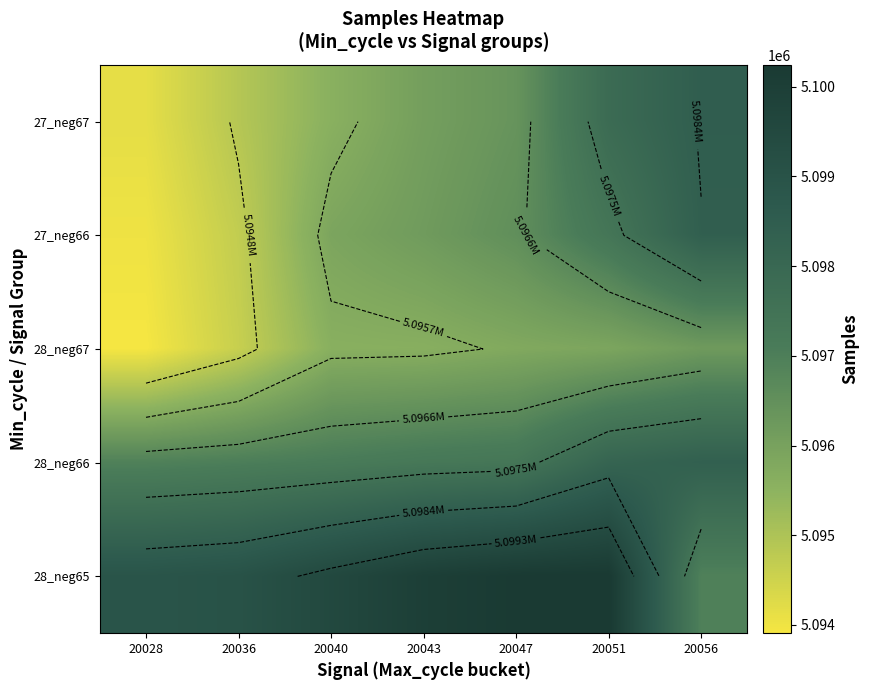

The 27_neg66 series shows 5094010 at 20028. True or false?

True